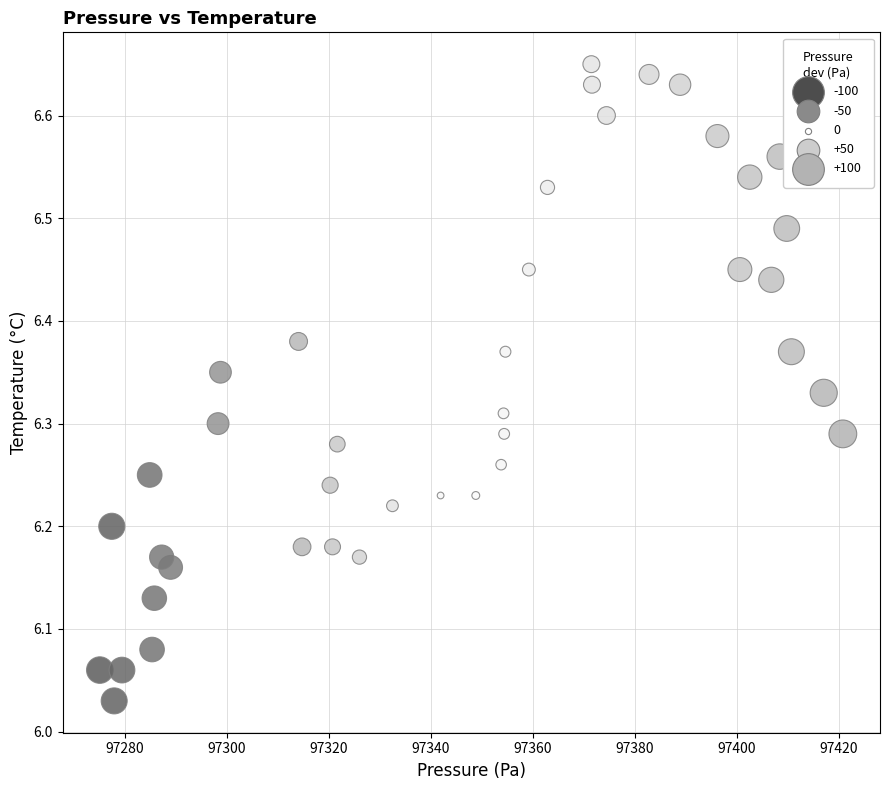

What is the range of X values (max minus min)?

145.7